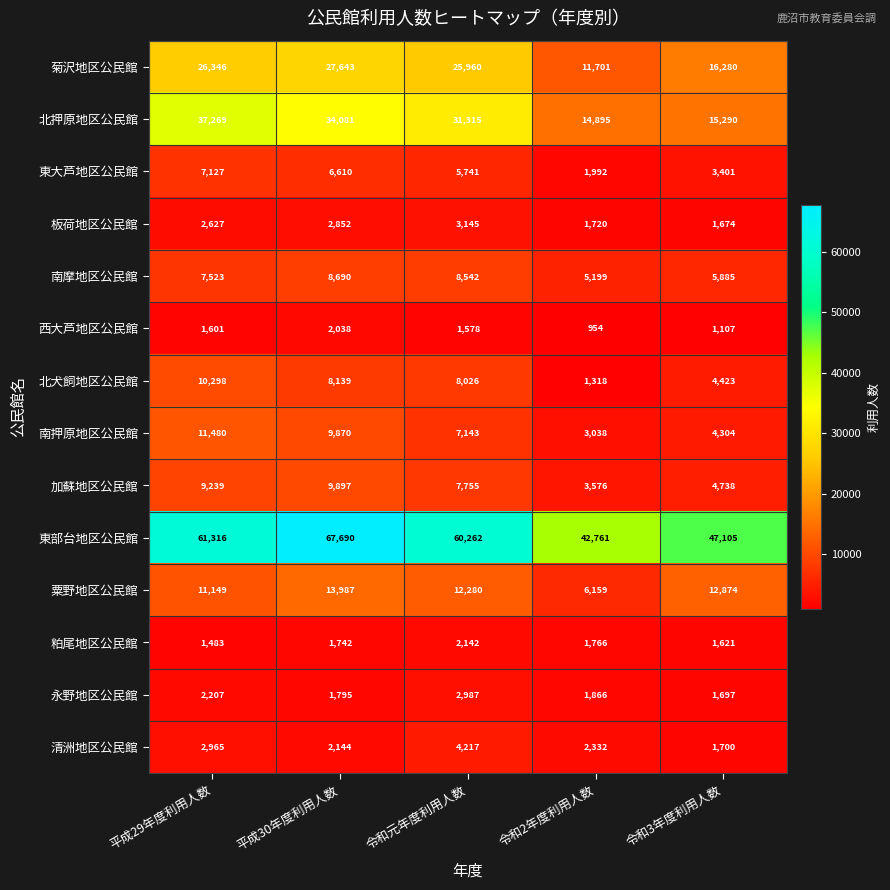

At which category does the chart reach its peak across all series?

平成30年度利用人数